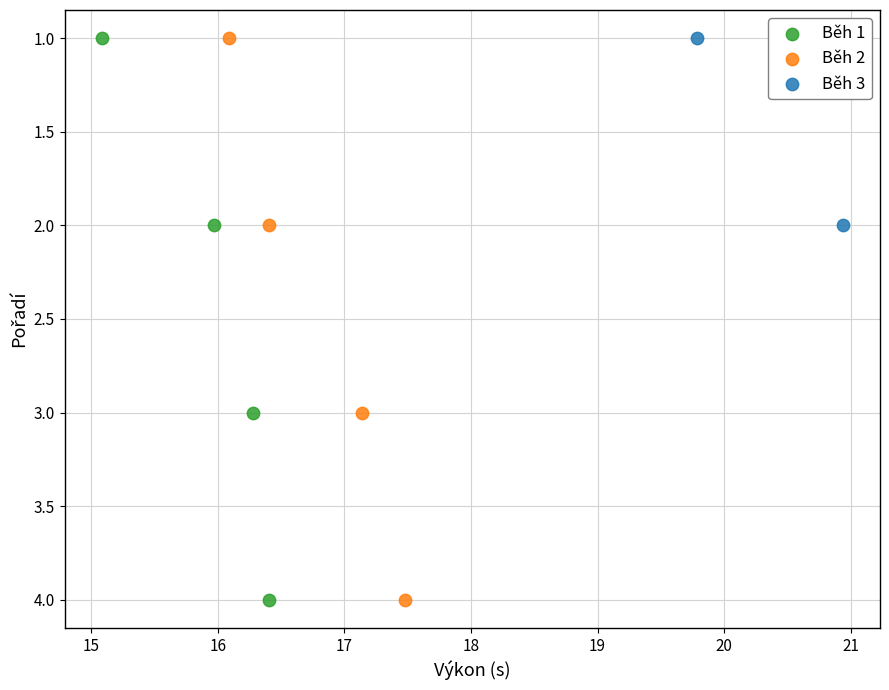

What are all the series names shown in the legend?

Běh 1, Běh 2, Běh 3